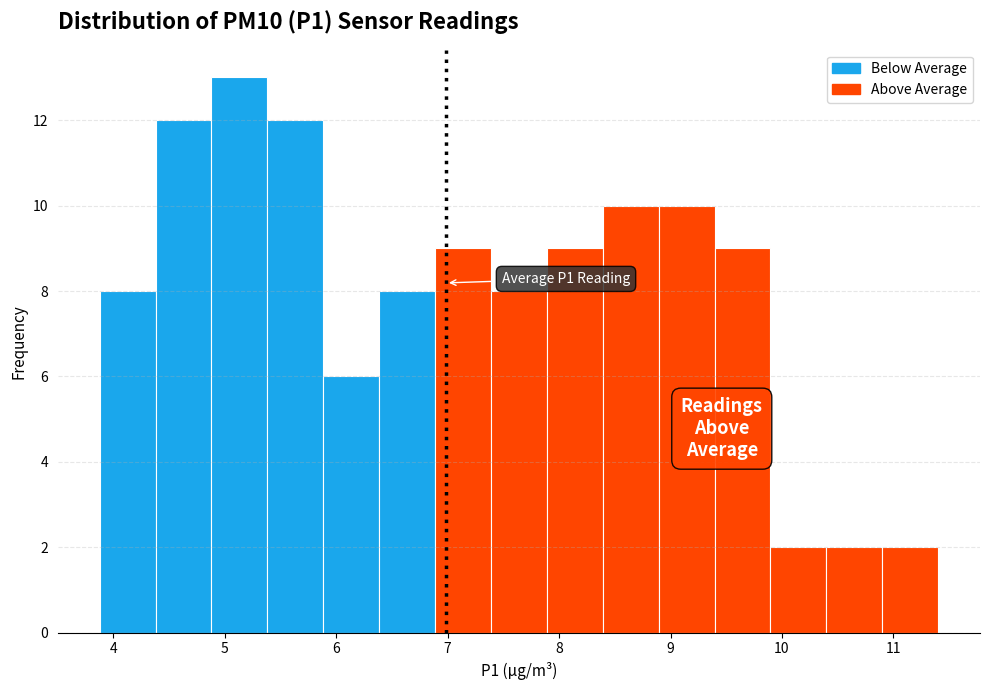

Which range on the x-axis has the tallest bar?

4.9 to 5.4